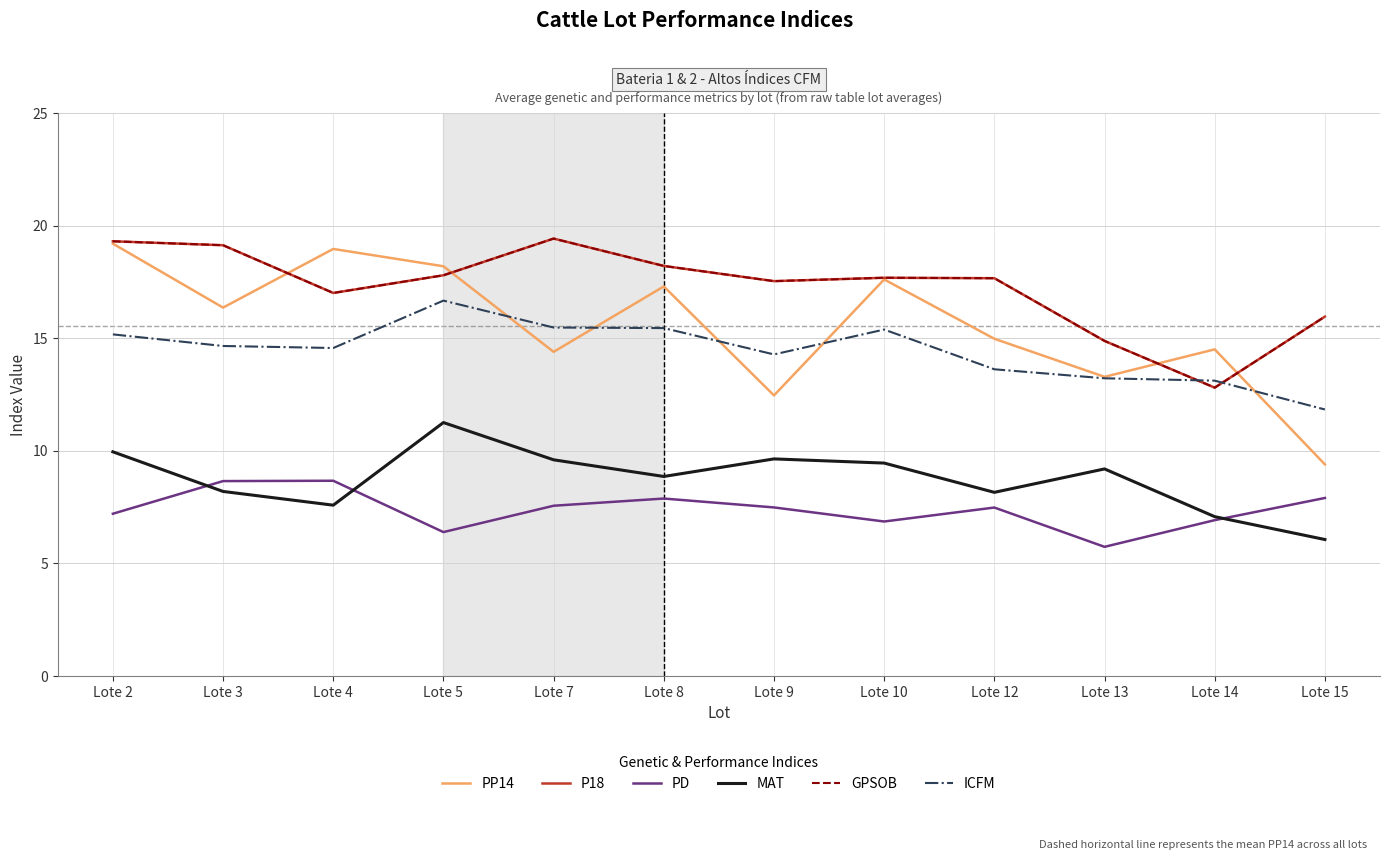

At Lote 9, list the series in order from largest to smallest.

P18, GPSOB, ICFM, PP14, MAT, PD